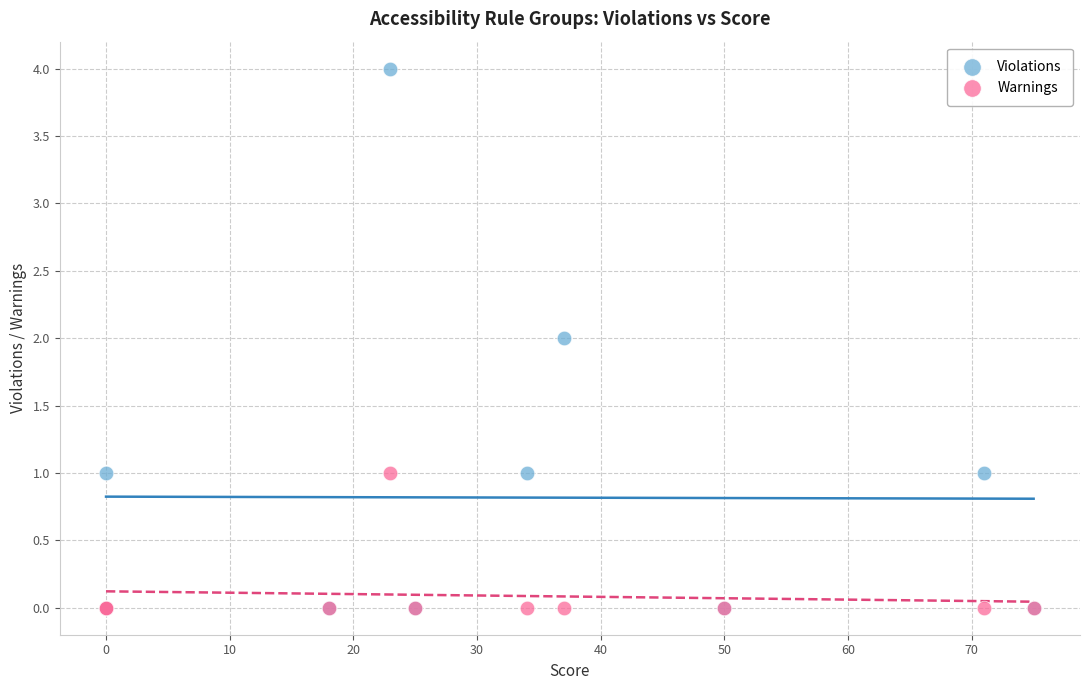

Which series has the widest spread of Y values?

Violations